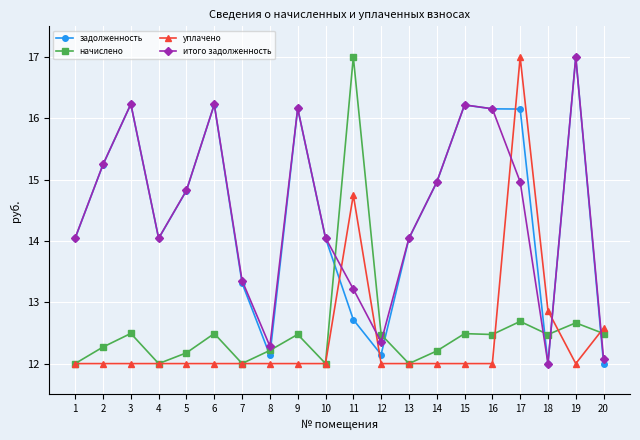

Between 3 and 7, which series saw the biggest shift?

задолженность